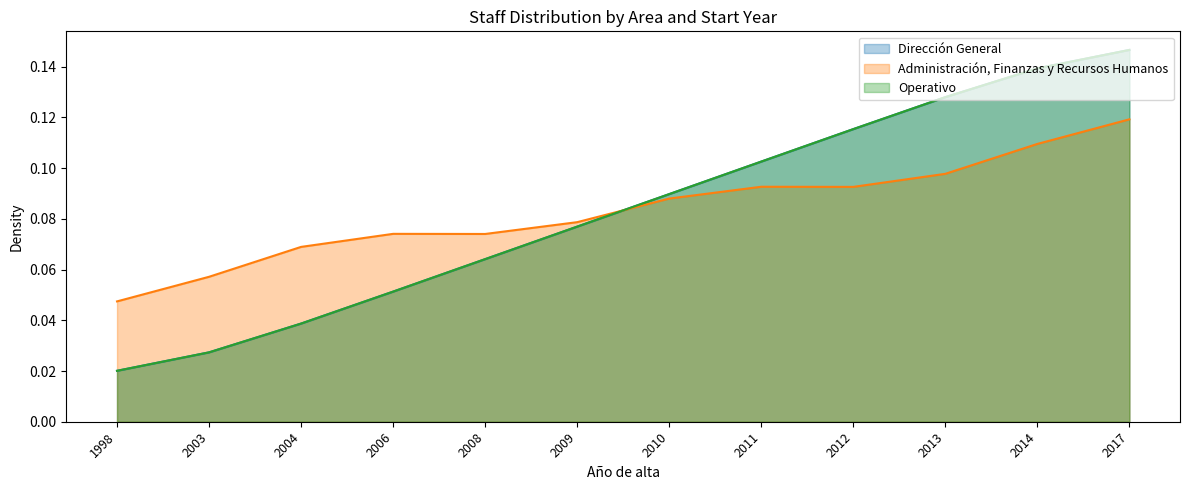

Rank the categories by Operativo value from lowest to highest.

1998, 2003, 2004, 2006, 2008, 2009, 2010, 2011, 2012, 2013, 2014, 2017